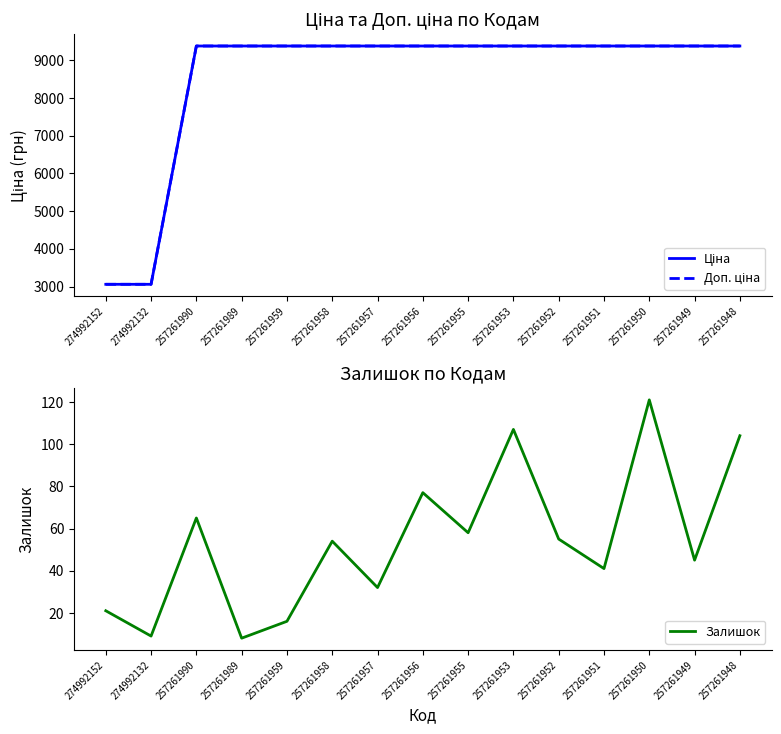

The value of Ціна at 257261948 is 9379.3. True or false?

True